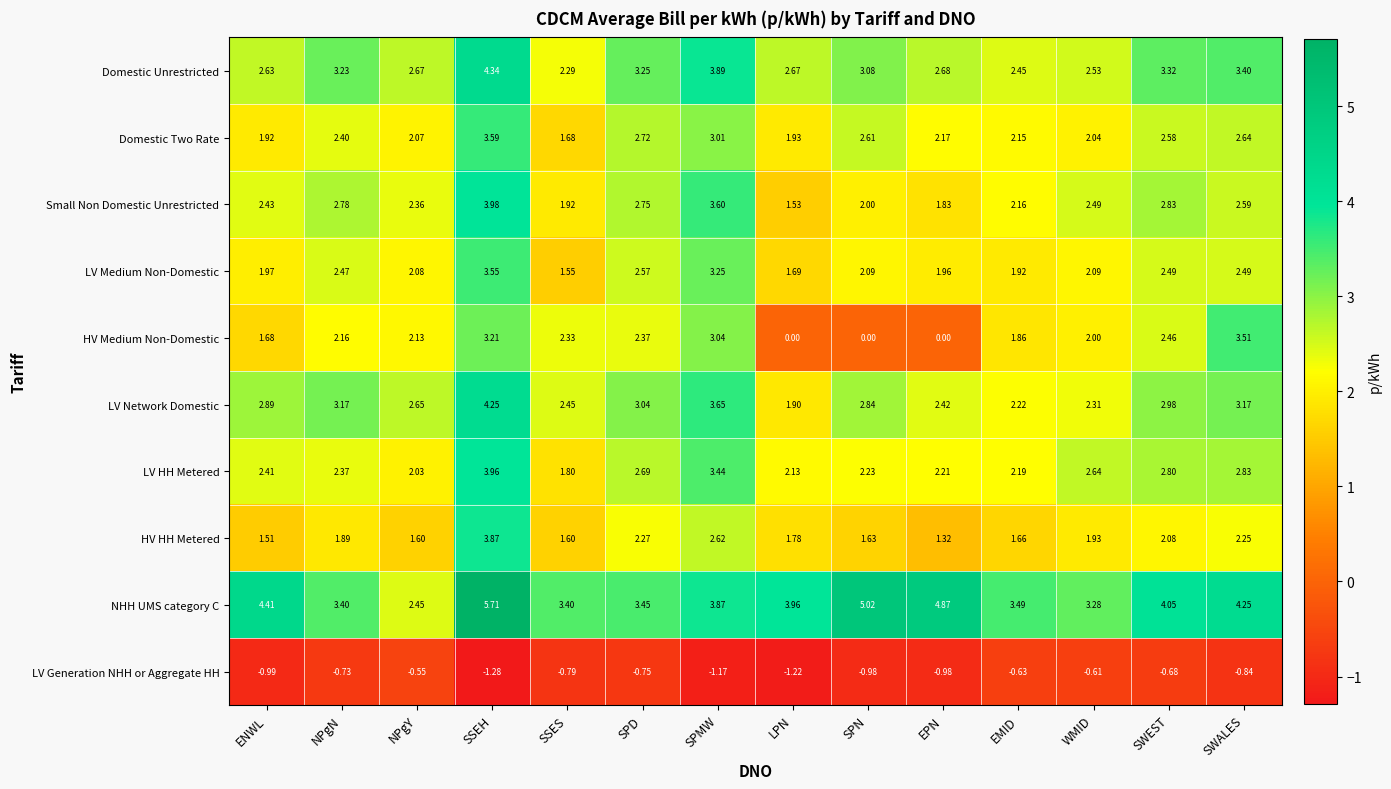

At which label does Domestic Two Rate reach its minimum?

SSES